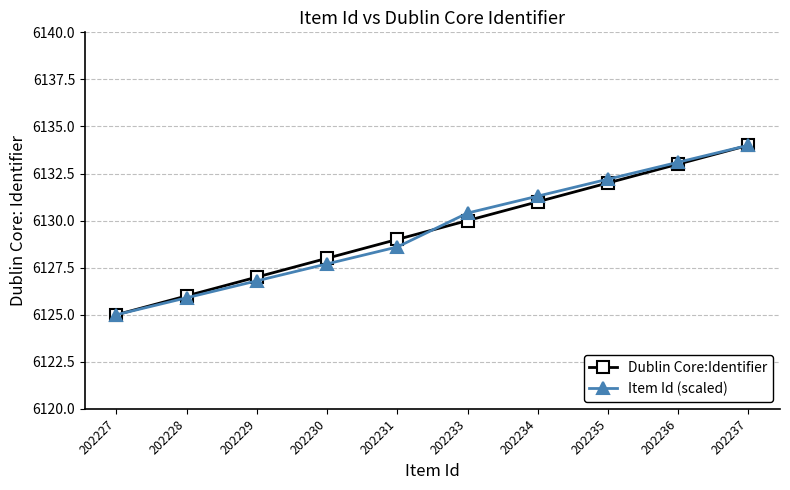

What is the difference between the Dublin Core:Identifier values at 202230 and 202231?

1.0